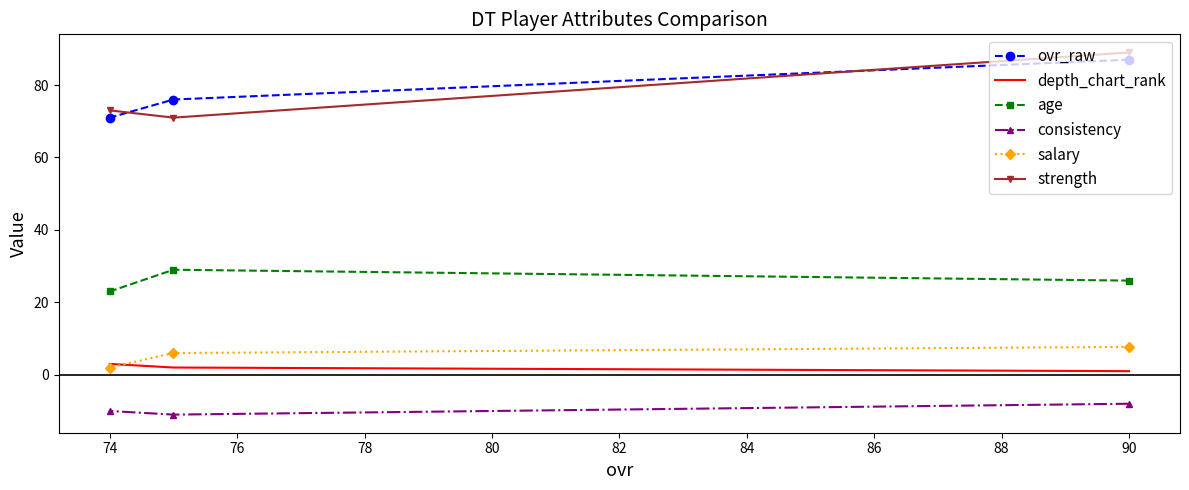

What is the highest value of the depth_chart_rank series?

3.0